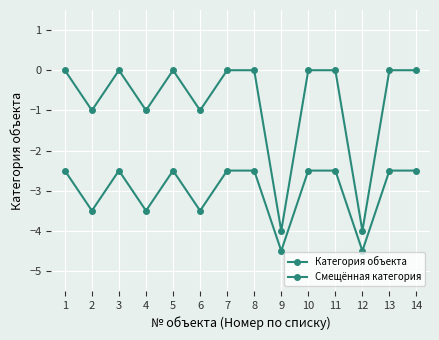

Is this an area chart (filled region under the line)?

No